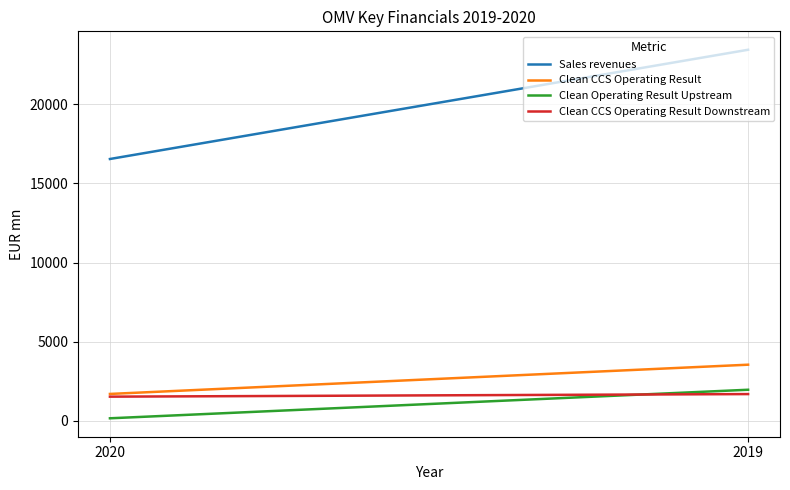

What is the difference between the Clean CCS Operating Result Downstream values at 2020 and 2019?

163